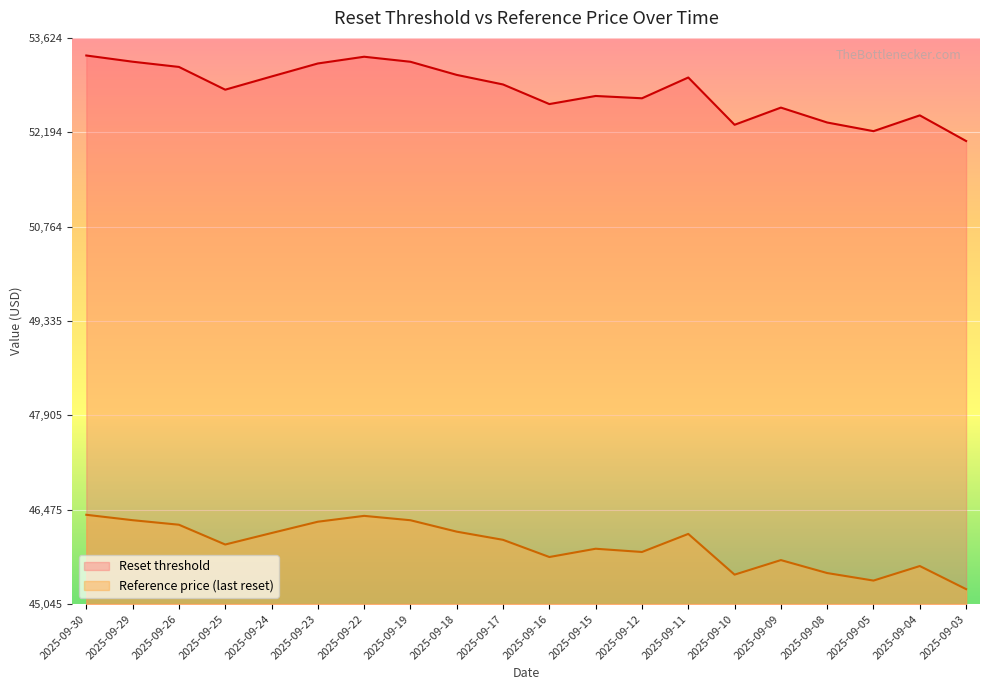

What is the value of the Reference price (last reset) point at the 9th from the left?

46142.2